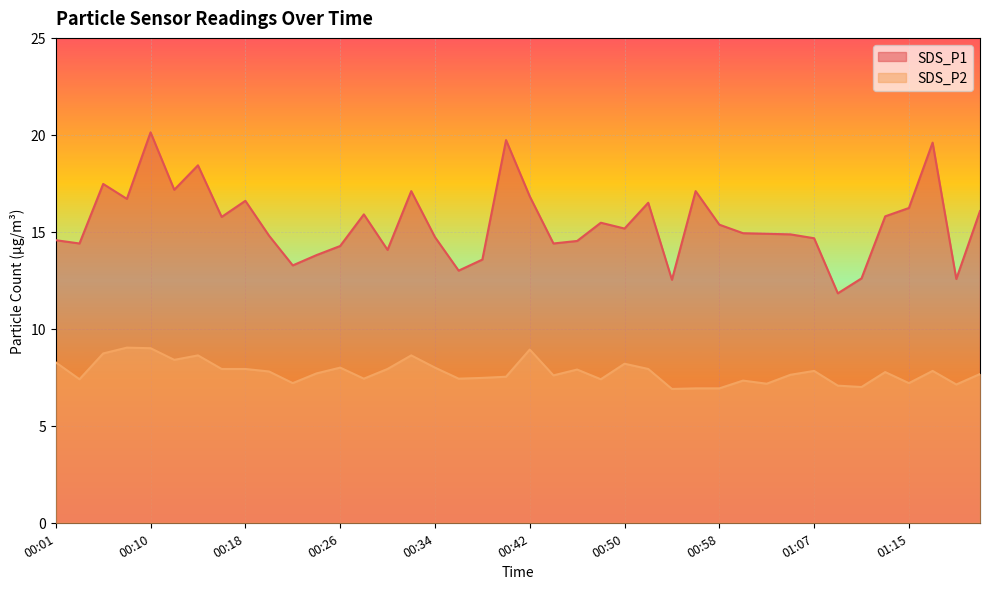

What is the difference between the highest and lowest values at 00:22?

6.1